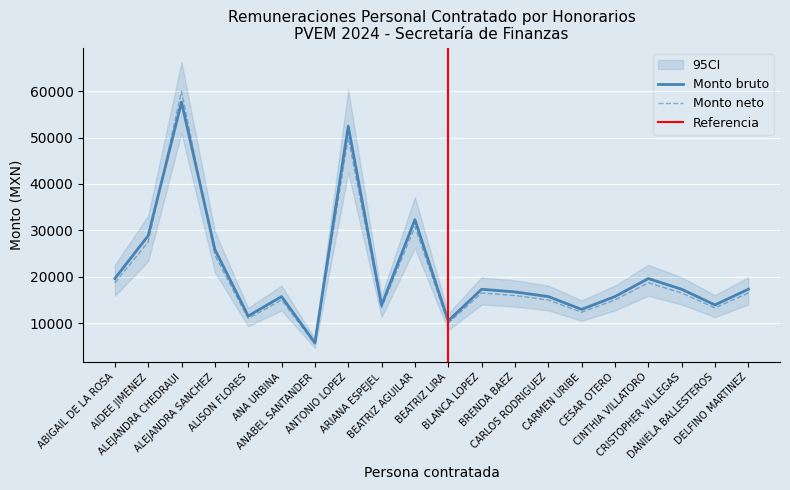

Reading left to right, extract all data points from this chart.

Monto total bruto a pagar: 19615.4	28846.2	57646.1	25892.3	11538.4	15734.3	5769.2	52447.6	13871.0	32307.7	10489.5	17307.7	16730.8	15734.3	12968.4	15734.3	19615.4	17307.7	13932.7	17307.7
Monto total neto a pagar: 18700.0	27500.0	60000.0	24684.0	11000.0	15000.0	5500.0	50000.0	13282.5	30800.0	10000.0	16500.0	15950.0	15000.0	12363.2	15000.0	18700.0	16500.0	13282.5	16500.0